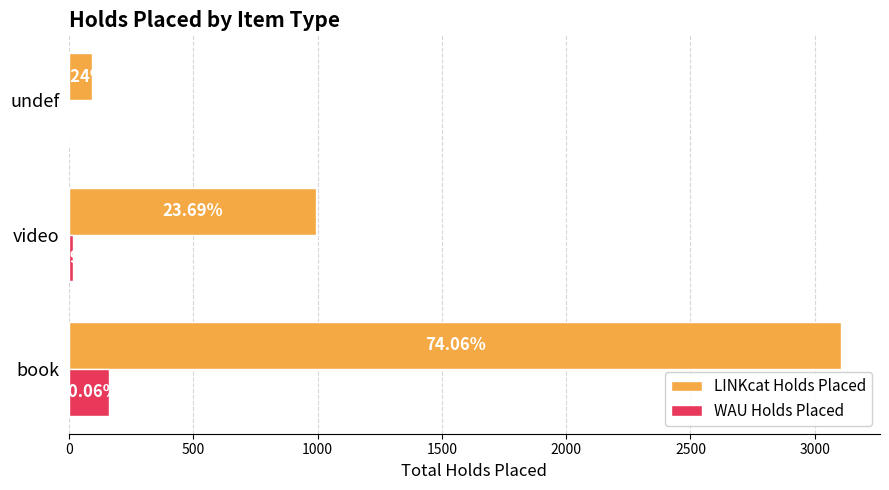

What are all the series names shown in the legend?

LINKcat Holds Placed, WAU Holds Placed